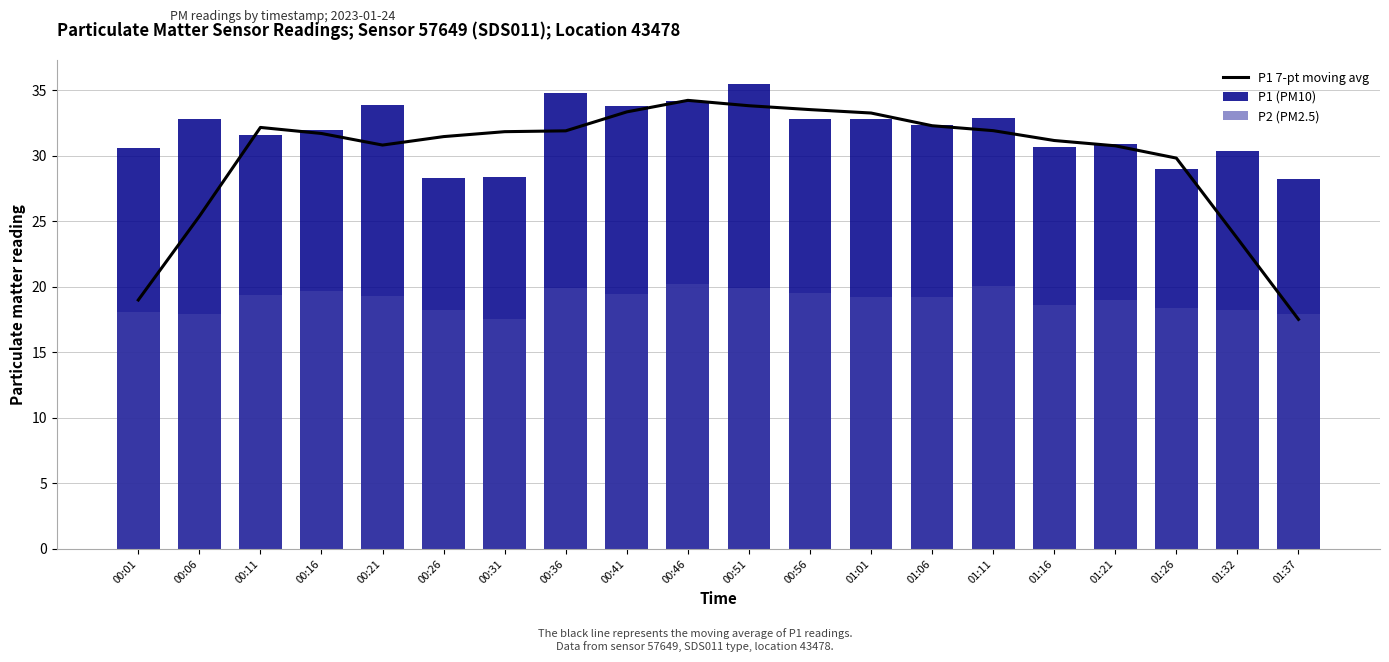

Does the chart contain any negative values?

No